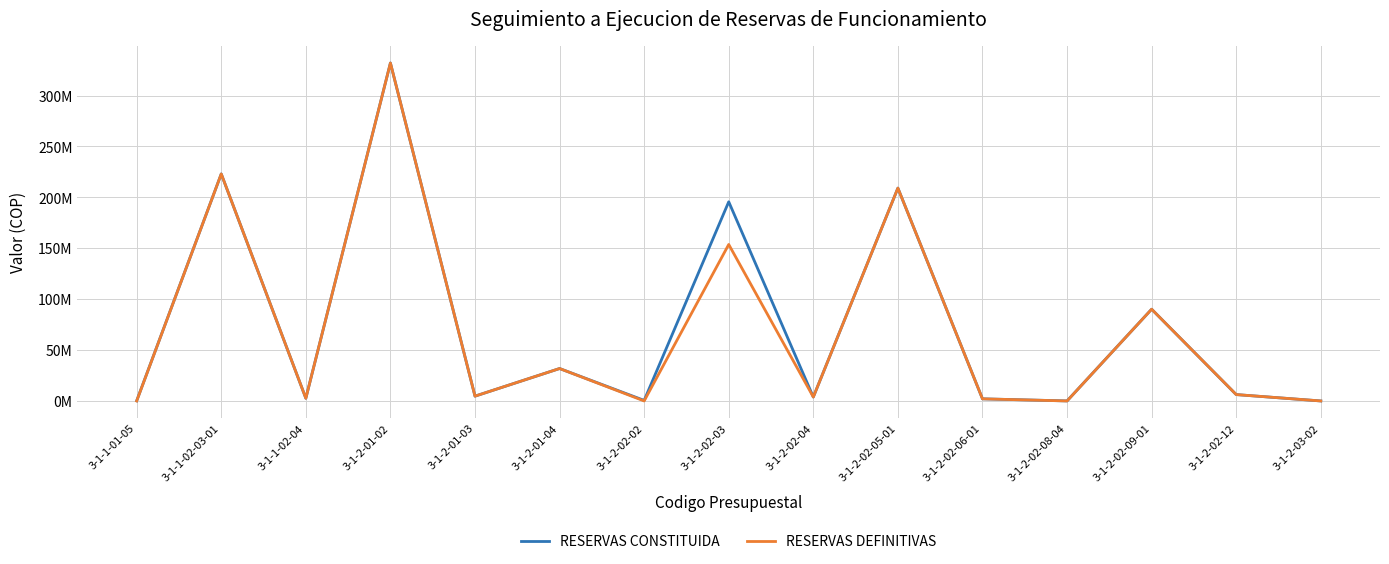

Reading left to right, extract all data points from this chart.

RESERVAS CONSTITUIDA: 141918	223006667	2644667	331970474	4714136	31854547	544456	195659307	3870667	209094192	2075000	30550	90121574	6263816	100
RESERVAS DEFINITIVAS: 0	223006667	2644667	331960011	4714134	31854547	0	153718722	3870667	209083389	2075000	0	90121574	6263816	0